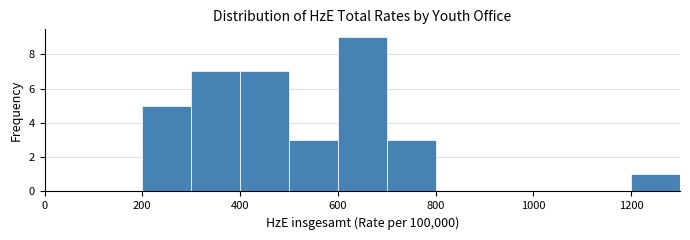

How tall is the bar that spans 300 to 400 on the x-axis? The values are not printed on the chart, so give them approximately, as read against the axis.

7